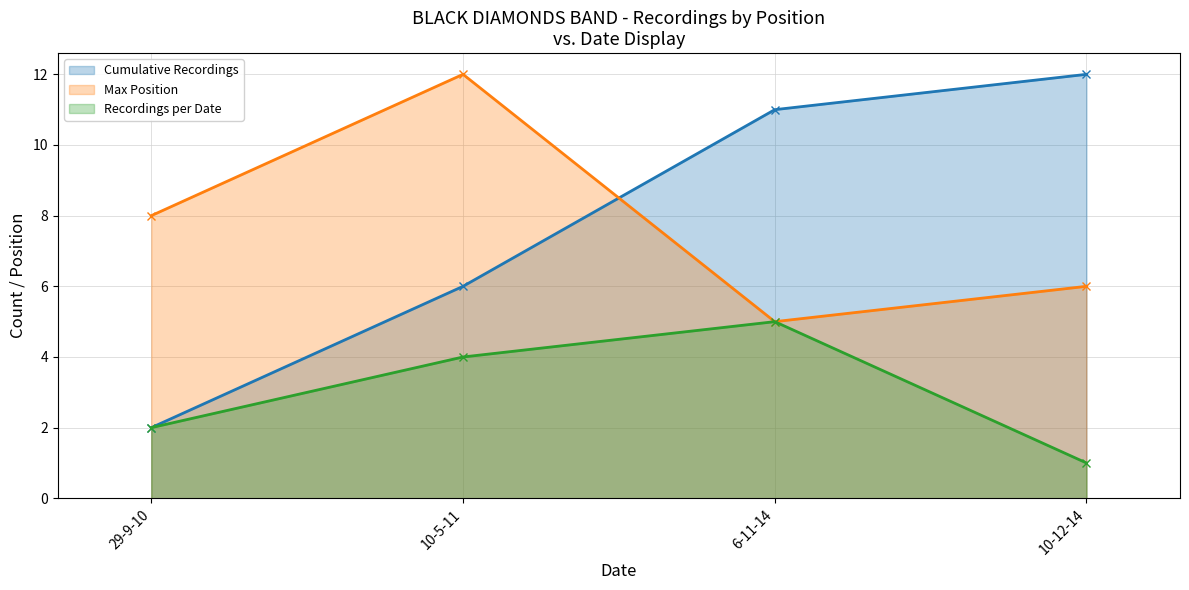

True or false: Max Position and Recordings per Date cross at least once.

False